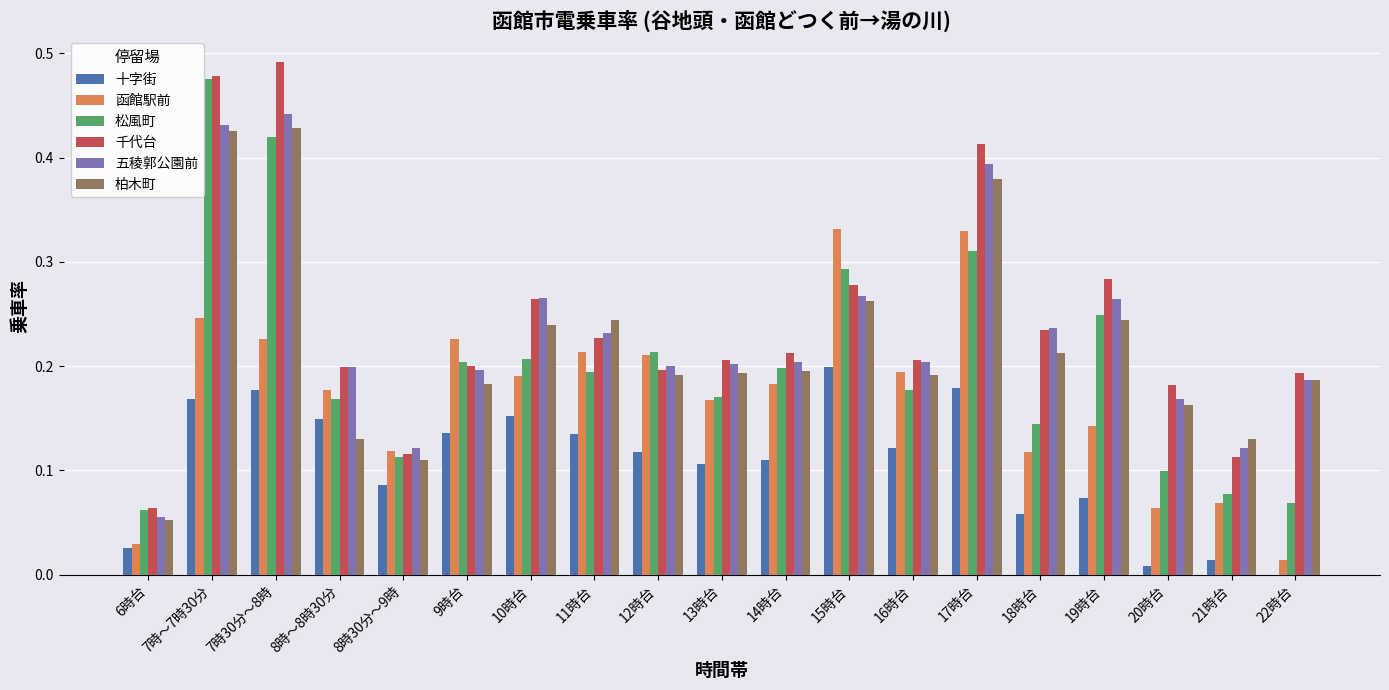

What is the sum of all 十字街 values?

2.0